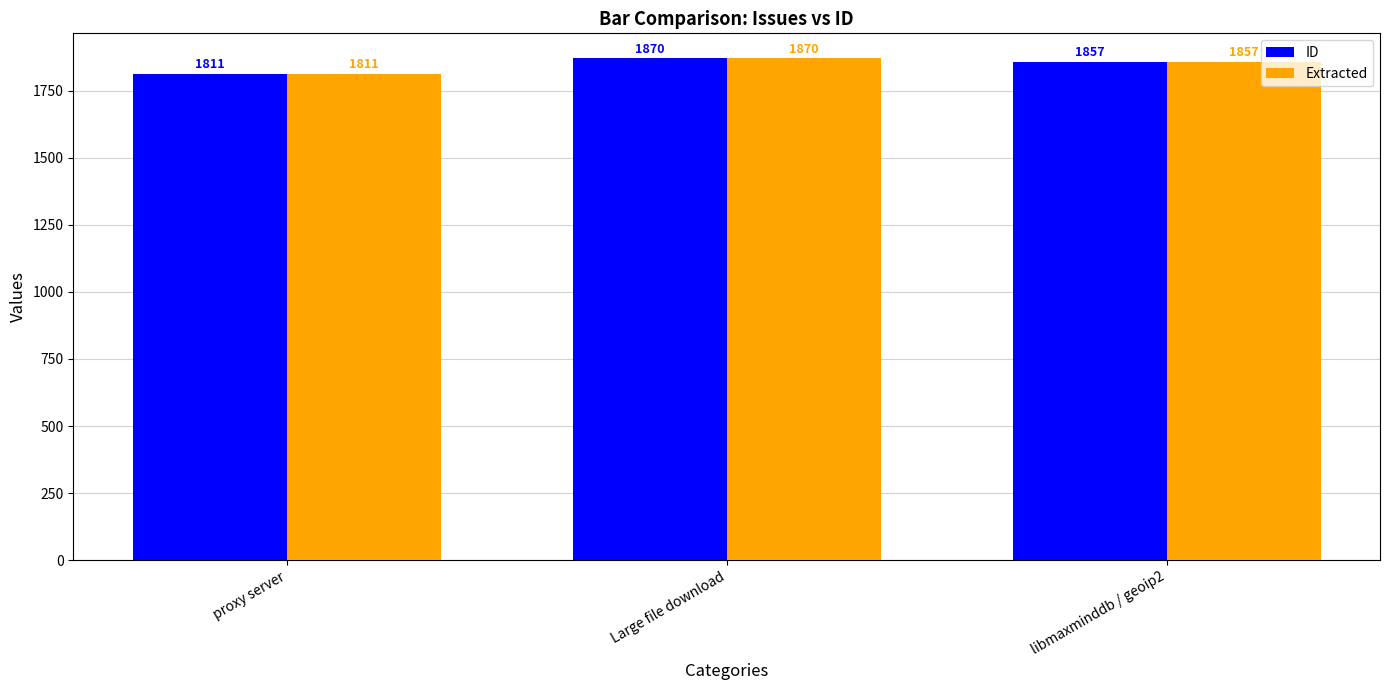

True or false: ID has a value of 1811 at proxy server.

True